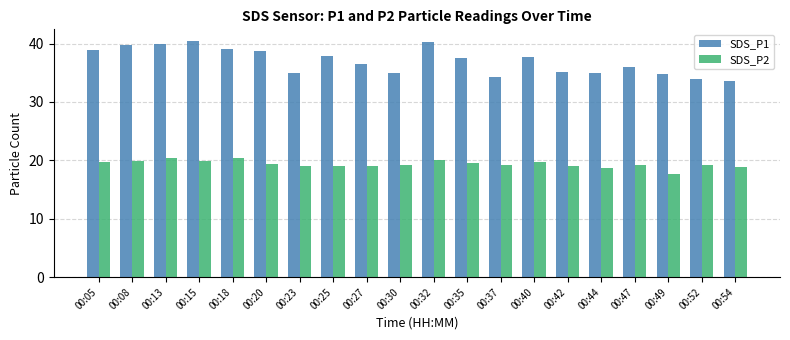

Which series changed the most between 00:40 and 00:49?

SDS_P1